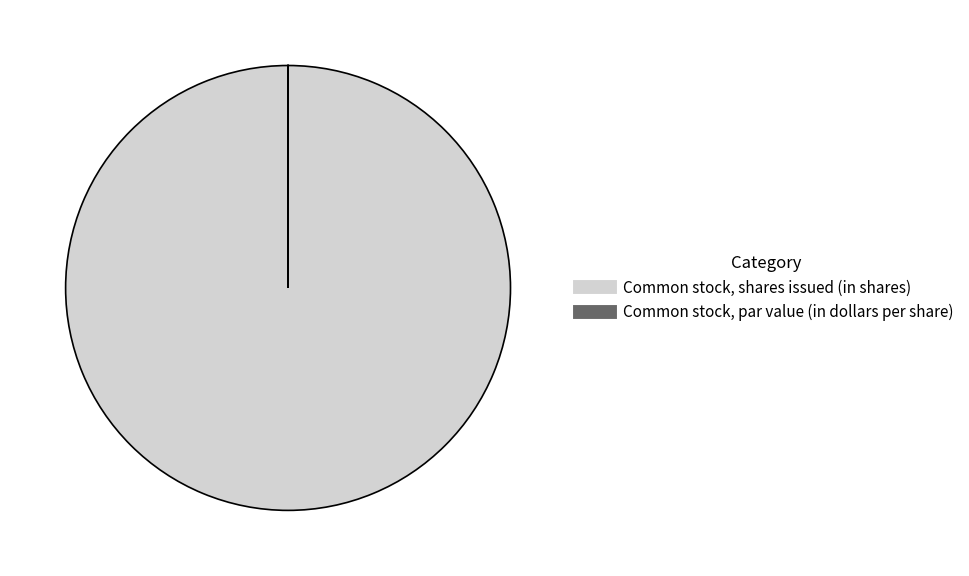

The Common stock, shares issued (in shares) slice represents 100% of the pie. True or false?

True